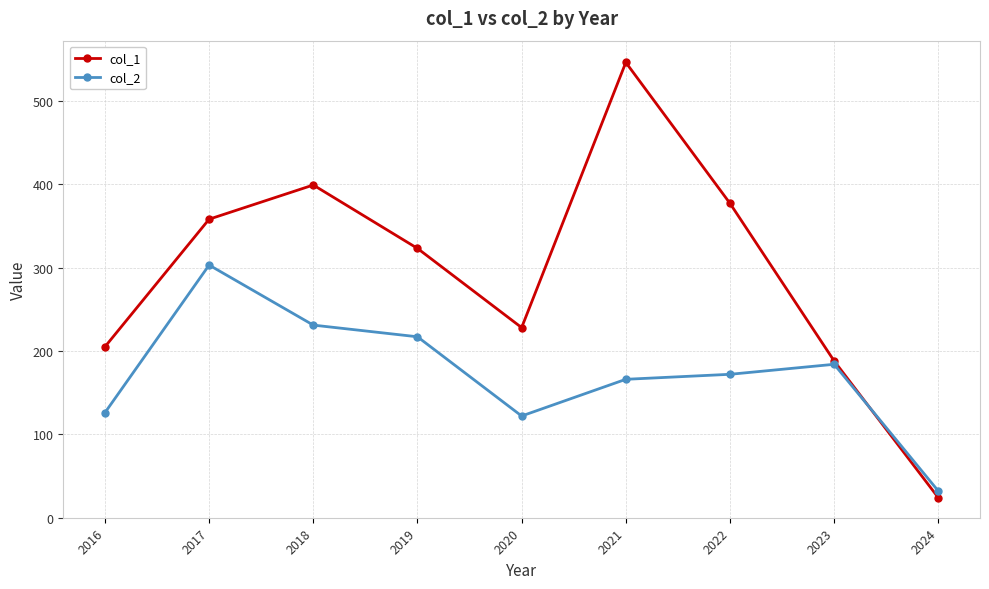

In col_1, how many points are higher than both neighbors (excluding endpoints)?

2